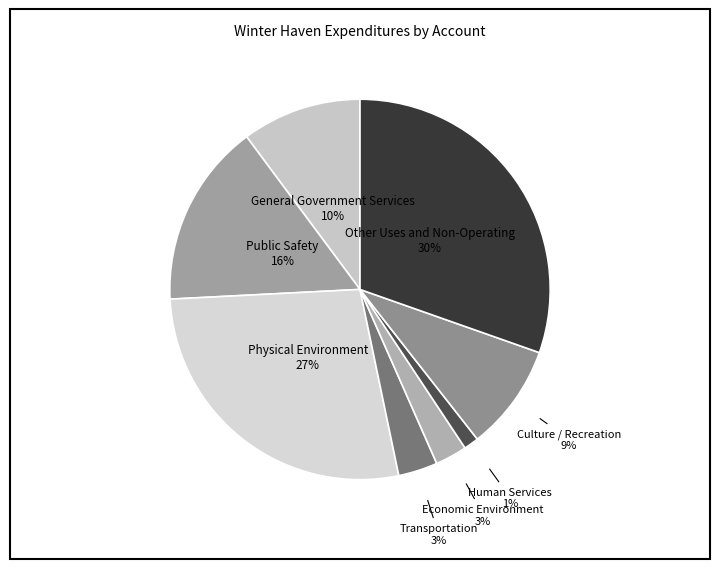

Count the number of slices in the pie.

8